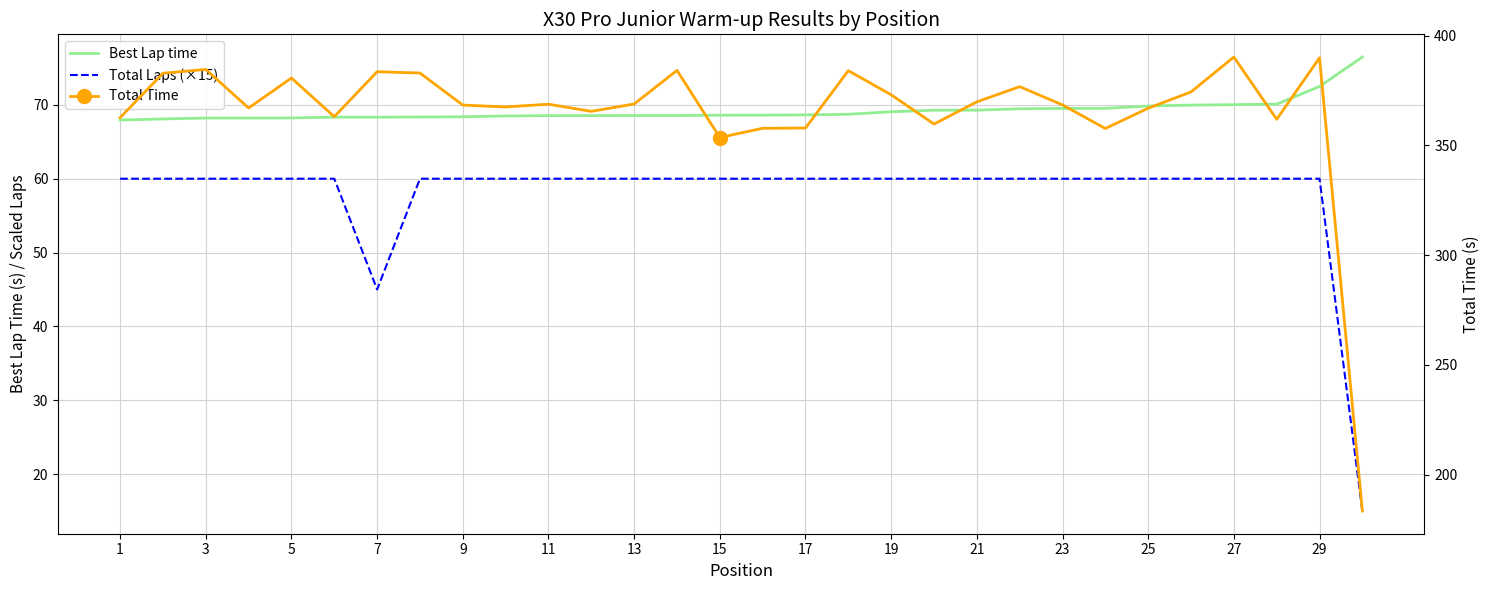

Is this an area chart (filled region under the line)?

No